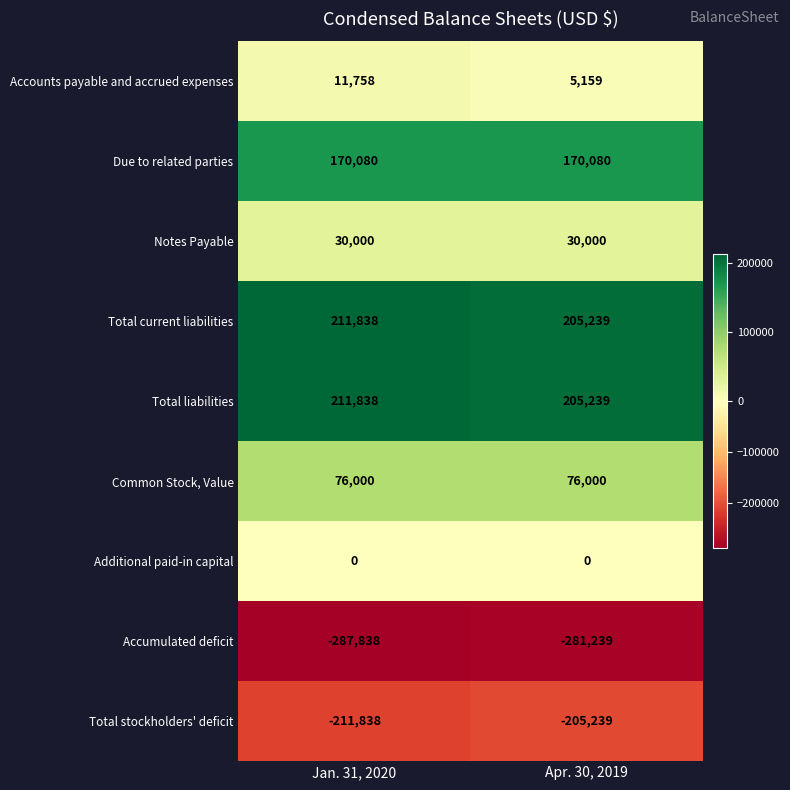

List the labels in order of Accumulated deficit value, smallest first.

Jan. 31, 2020, Apr. 30, 2019